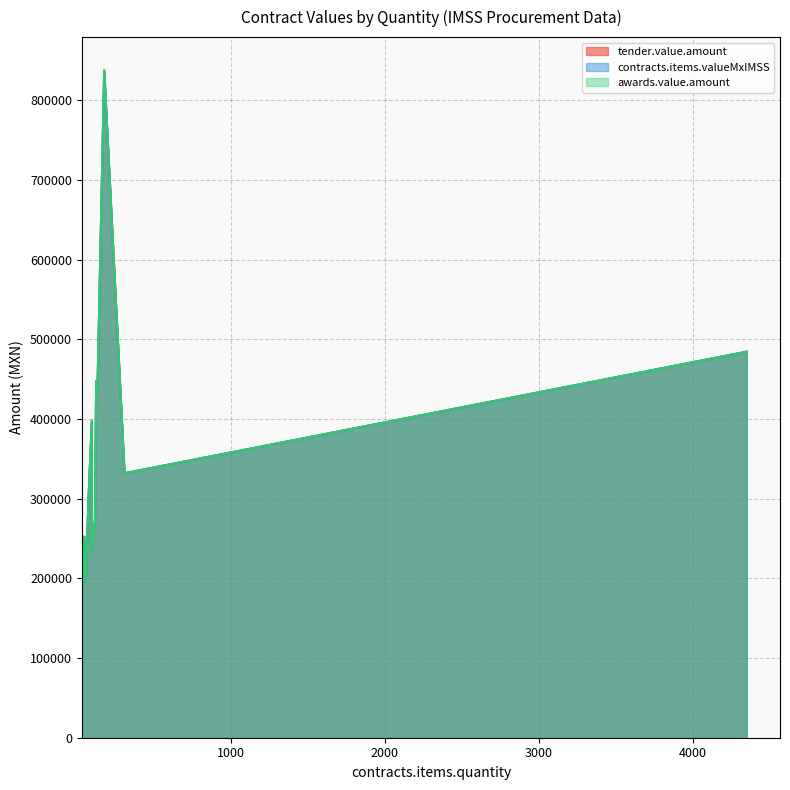

Where is tender.value.amount nearest to the value 515736?

4350